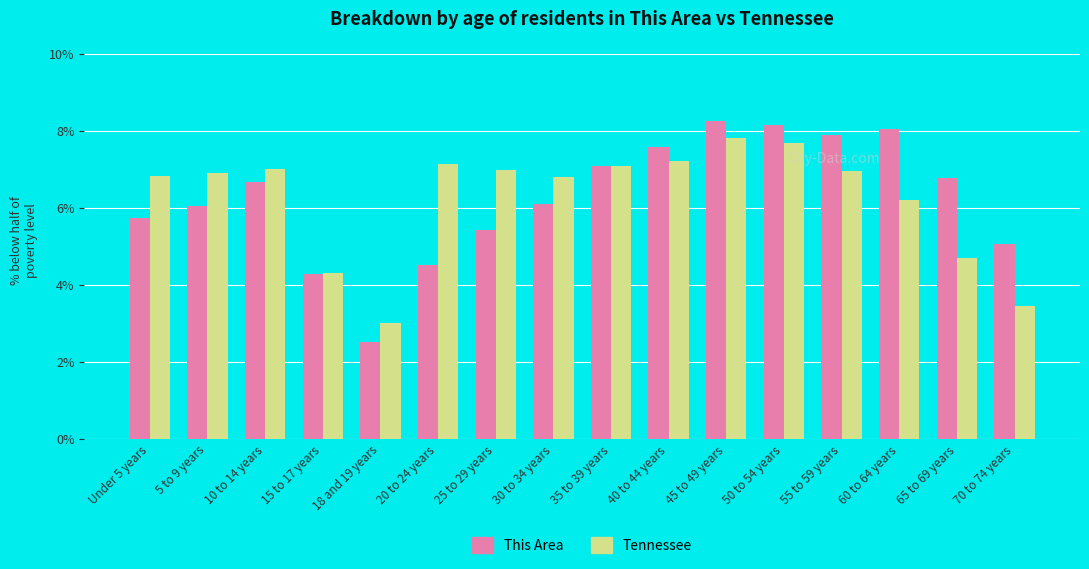

At which category is the sum across all series the highest?

45 to 49 years